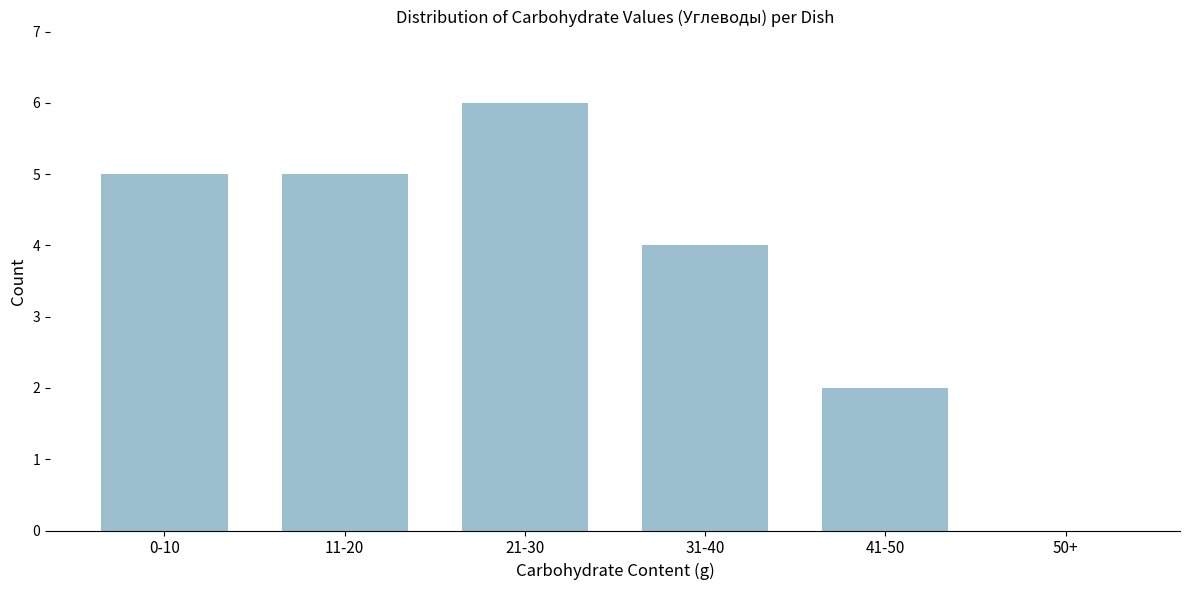

Reading left to right, extract all data points from this chart.

0-10=5	11-20=5	21-30=6	31-40=4	41-50=2	50+=0